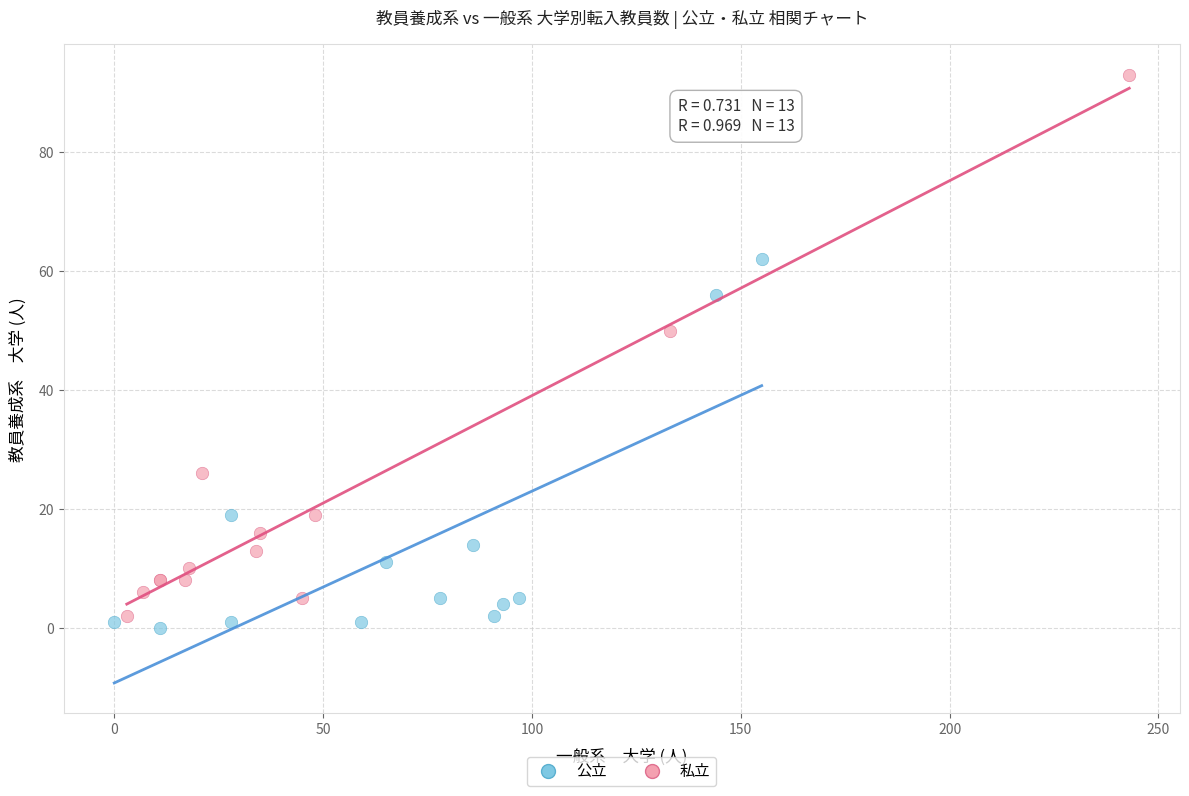

Which series has the largest Y range (max minus min)?

私立